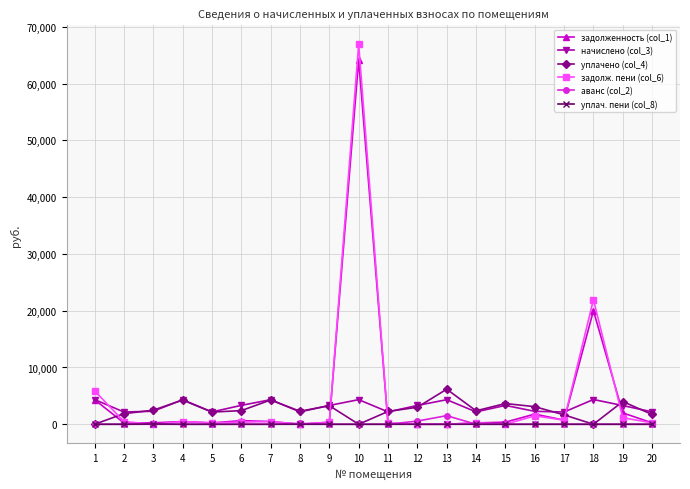

True or false: начислено (col_3) and аванс (col_2) intersect in this chart.

False